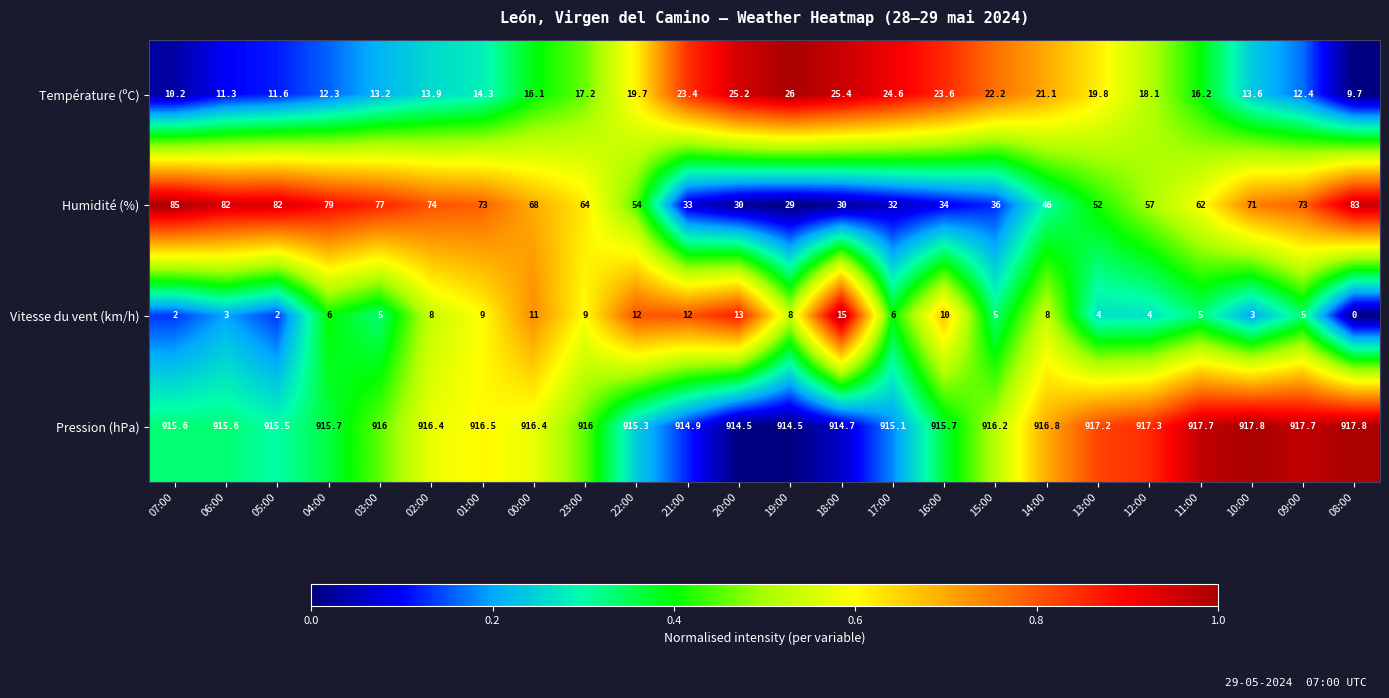

Rank the series by their maximum value, from lowest to highest.

Vitesse du vent (km/h), Température (ºC), Humidité (%), Pression (hPa)